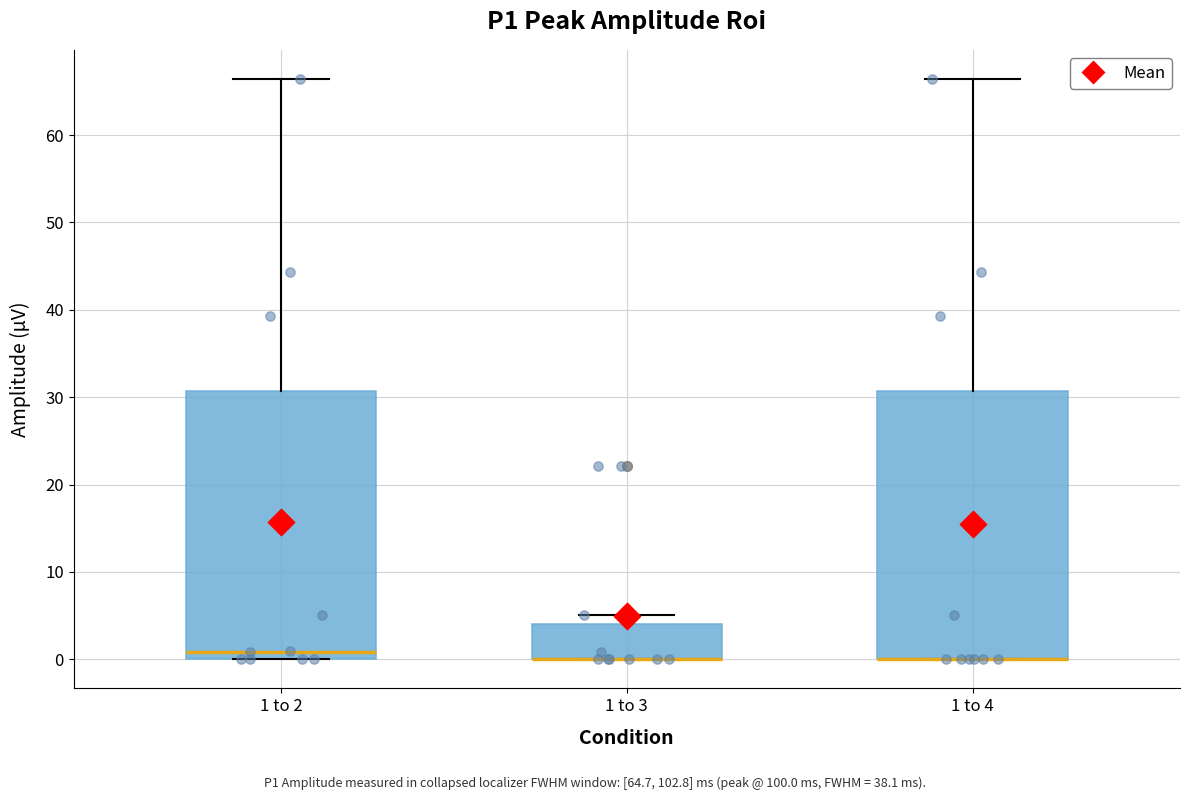

Where does the upper whisker of the box for 1 to 2 end on the y-axis? The values are not printed on the chart, so give them approximately, as read against the axis.

66